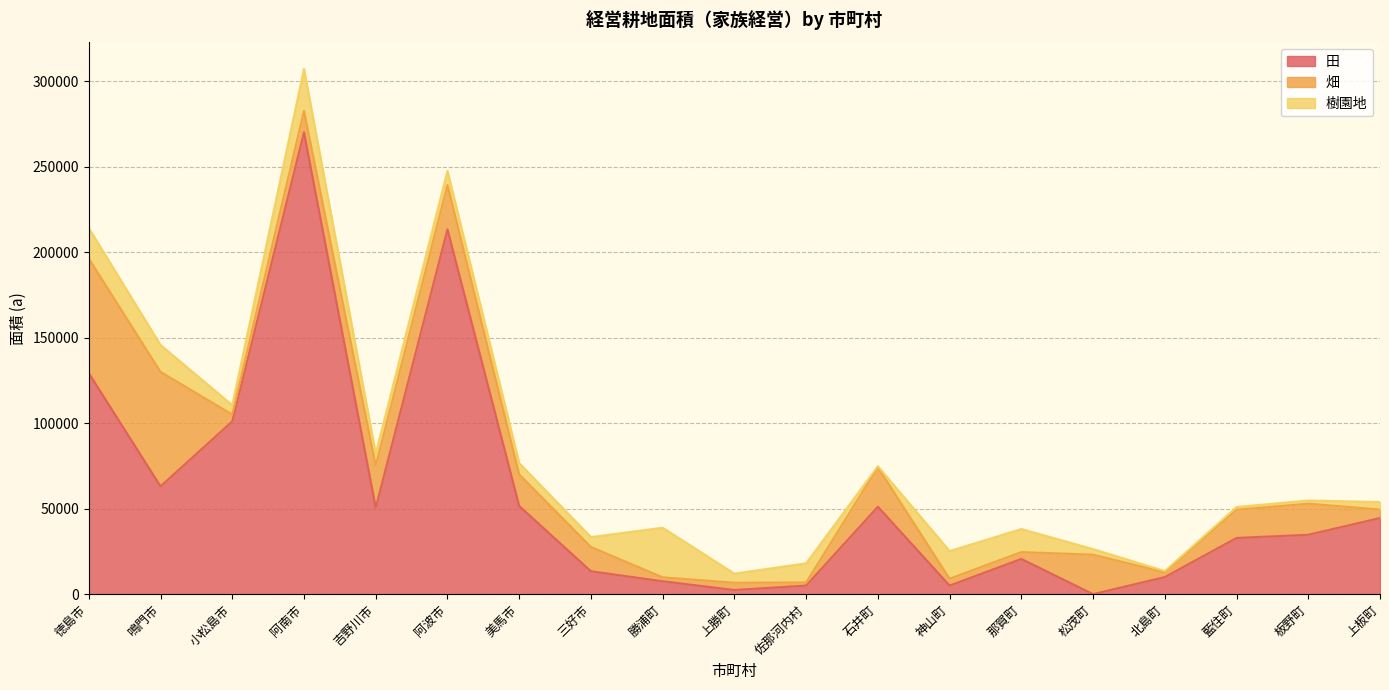

What is the value of the 樹園地 point at the 2nd from the left?

15733